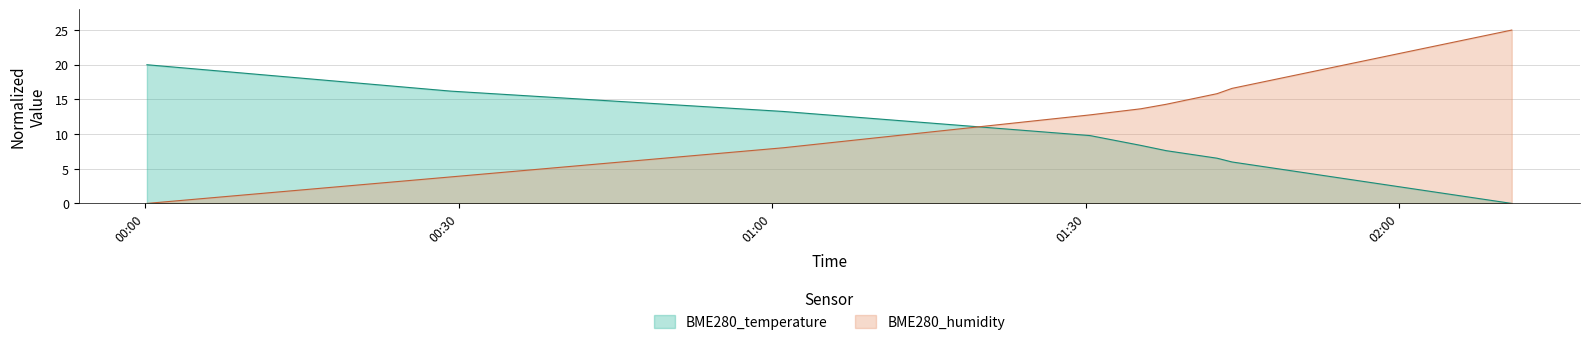

What is the difference between the highest and lowest values at 2022/09/02 00:30?

12.4